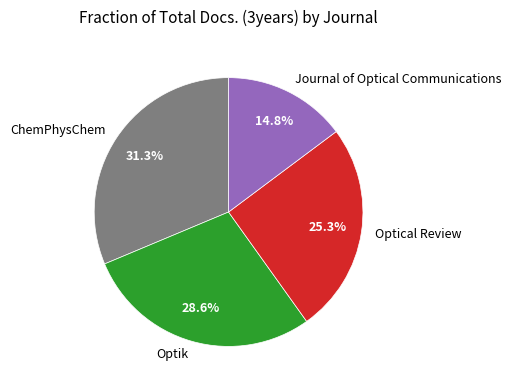

How many slices are in this pie chart?

4